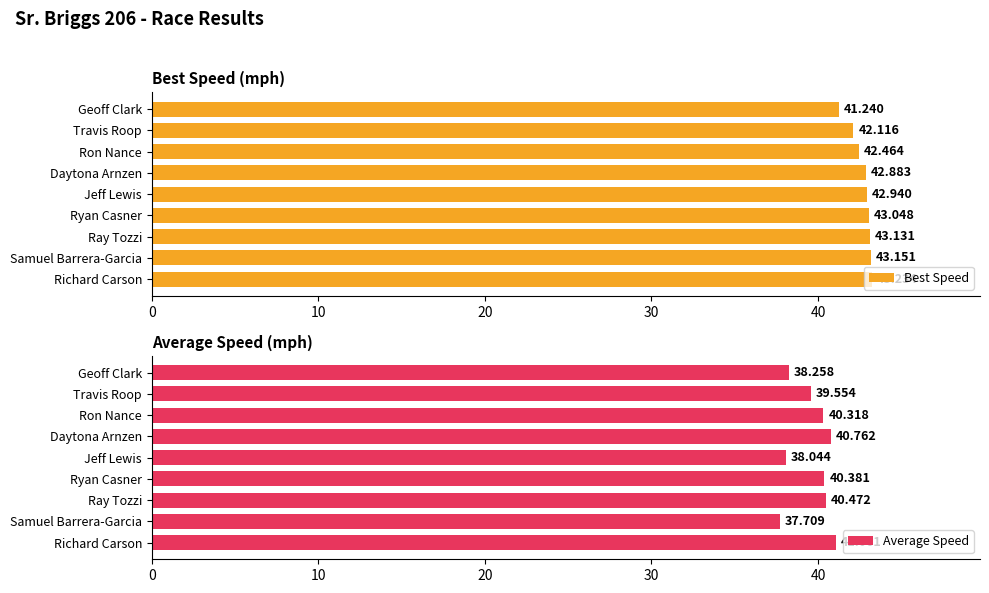

Rank the categories by Best Speed value from lowest to highest.

Geoff Clark, Travis Roop, Ron Nance, Daytona Arnzen, Jeff Lewis, Ryan Casner, Ray Tozzi, Samuel Barrera-Garcia, Richard Carson